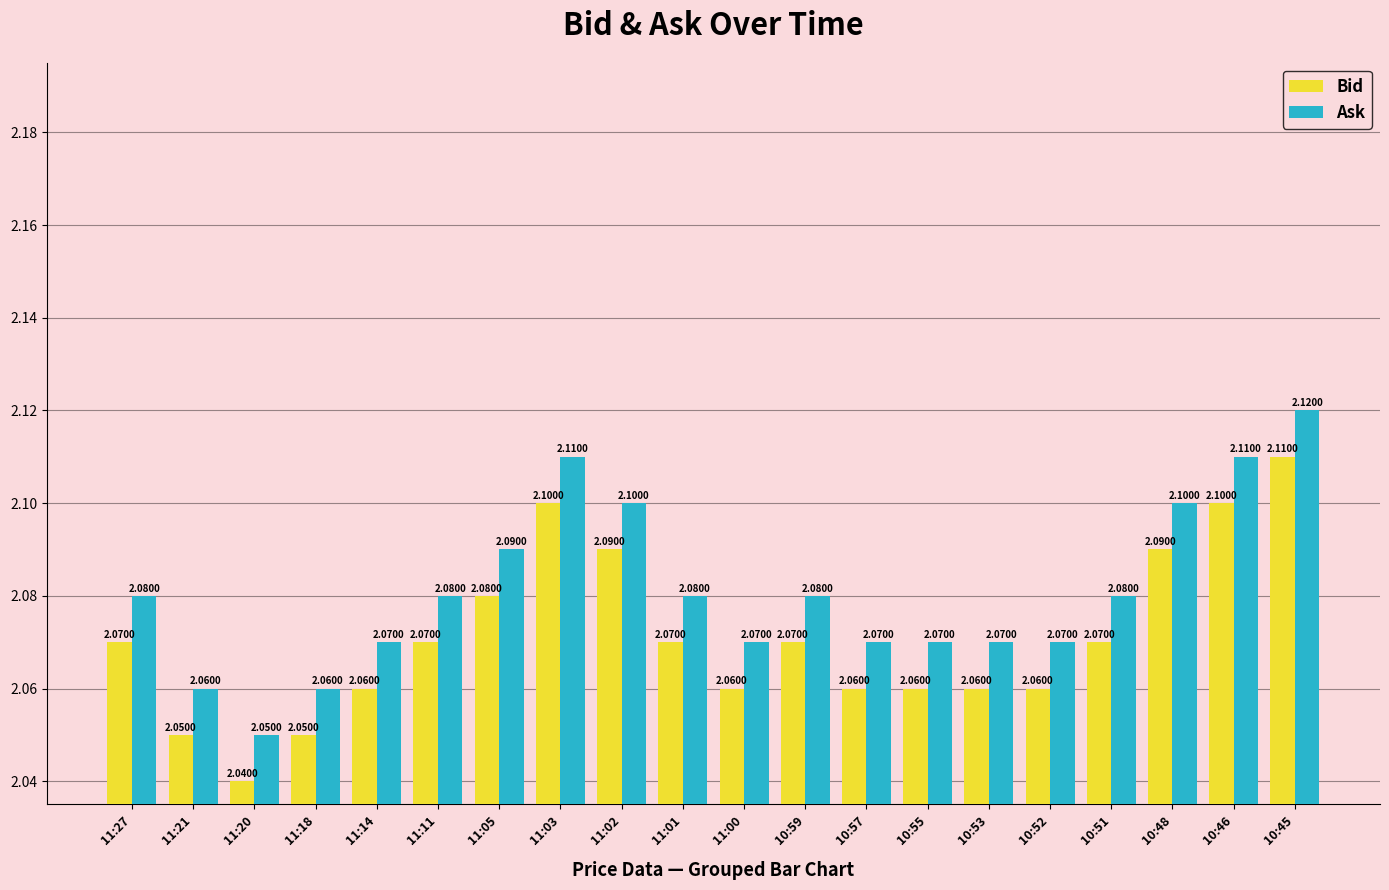

What is the sum of the Ask values at 11:18 and 11:00?

4.1